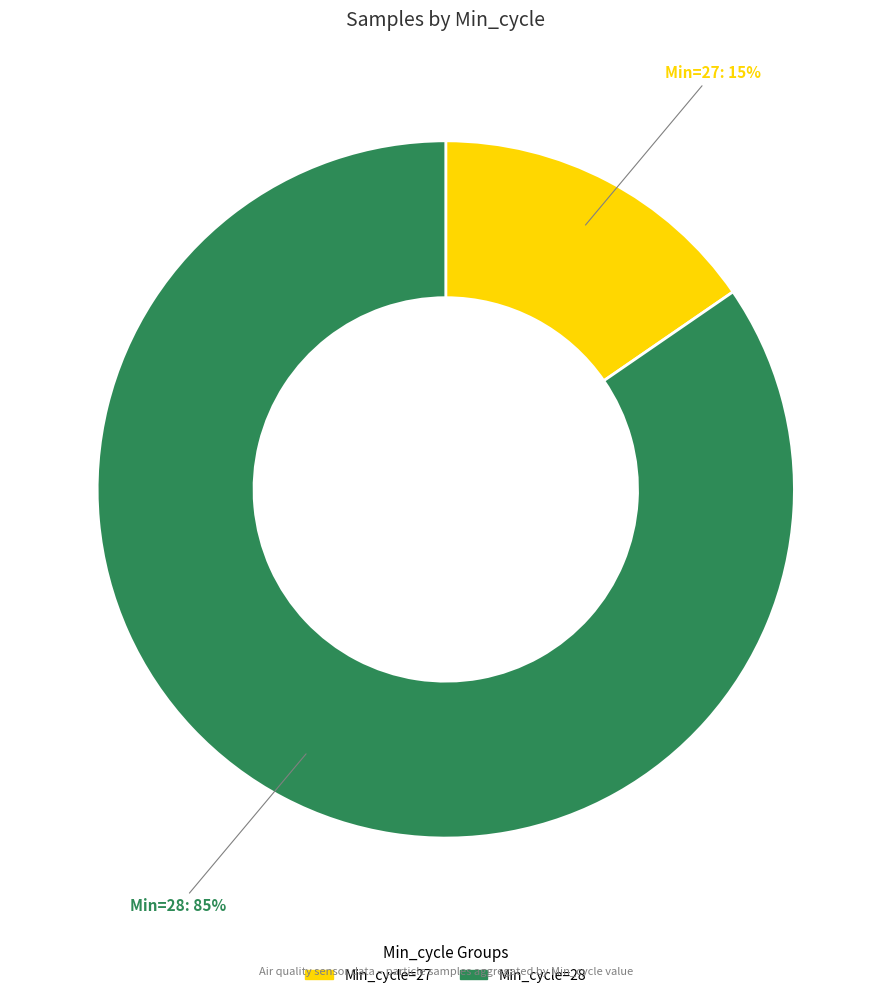

To the nearest percent, what is the average slice percentage?

50%